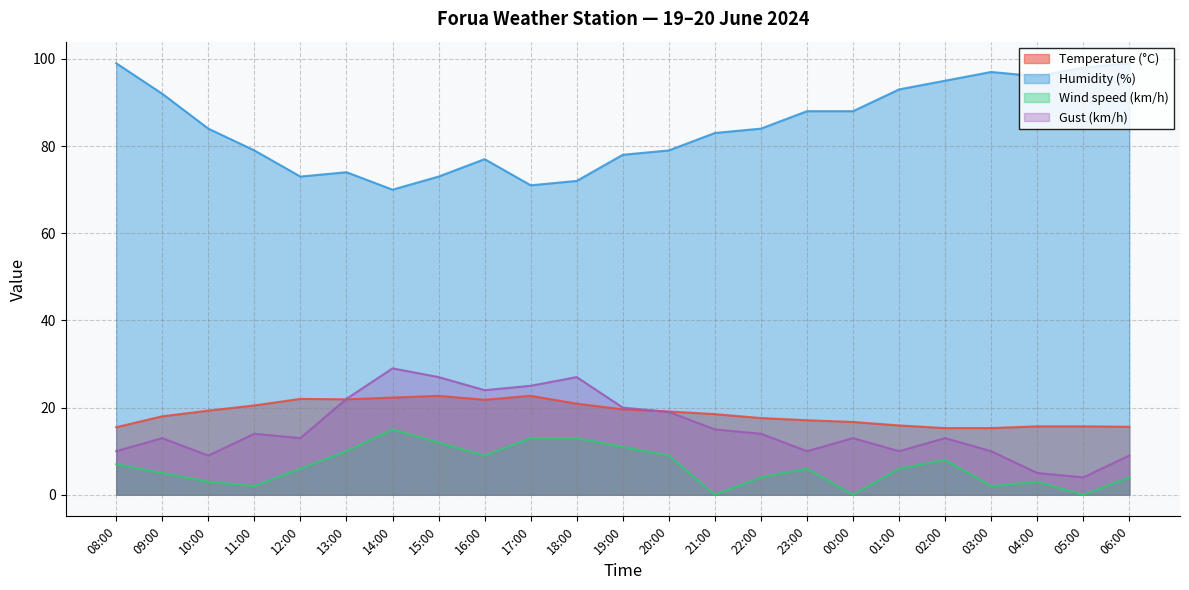

What is the sum of the Wind speed (km/h) values at 06:00 and 00:00?

4.0